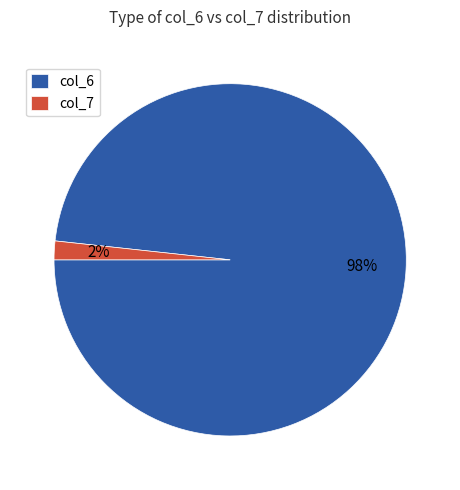

Is it true that col_7 is 14% of the pie?

False